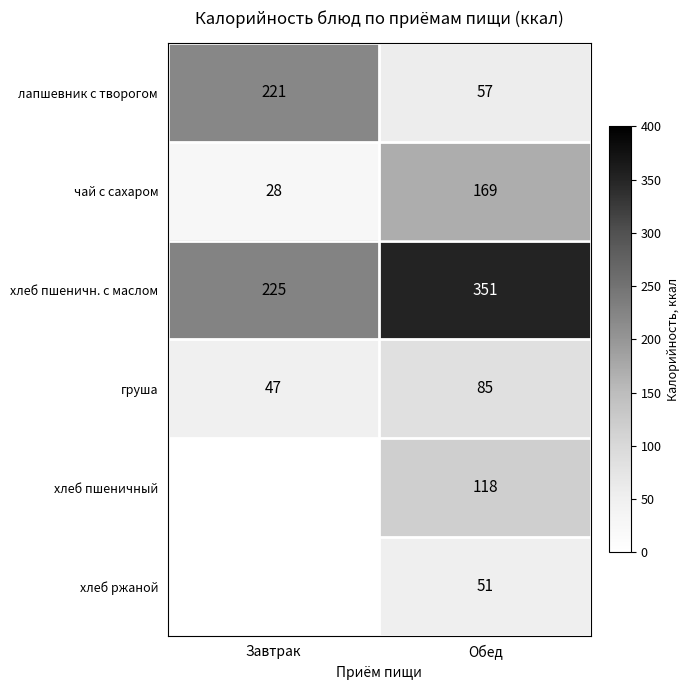

What is the total value across all series at Обед?

831